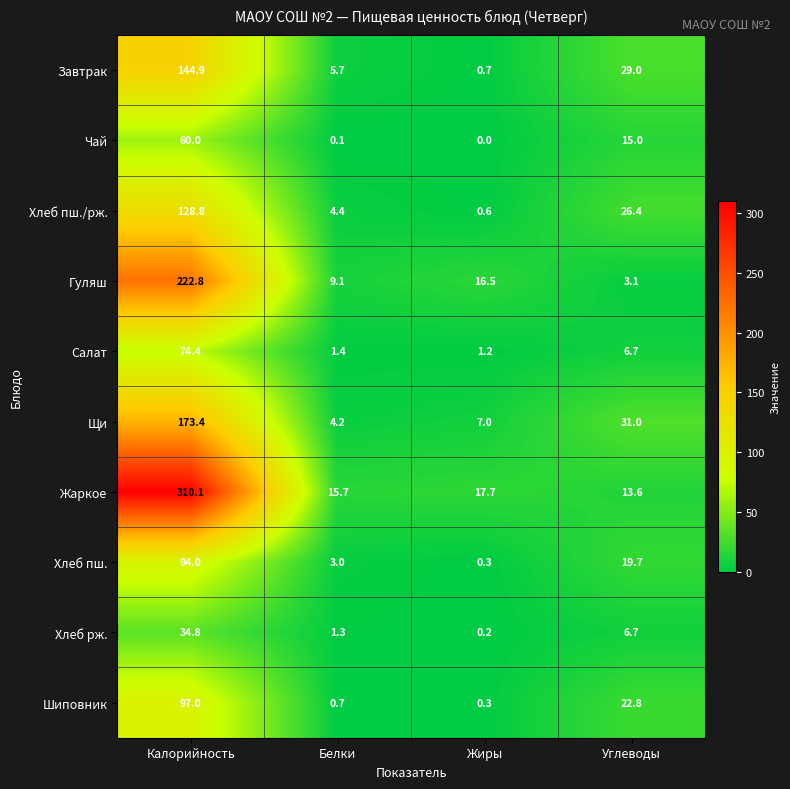

Is the value of Завтрак at Углеводы greater than the value of Шиповник at Калорийность?

No